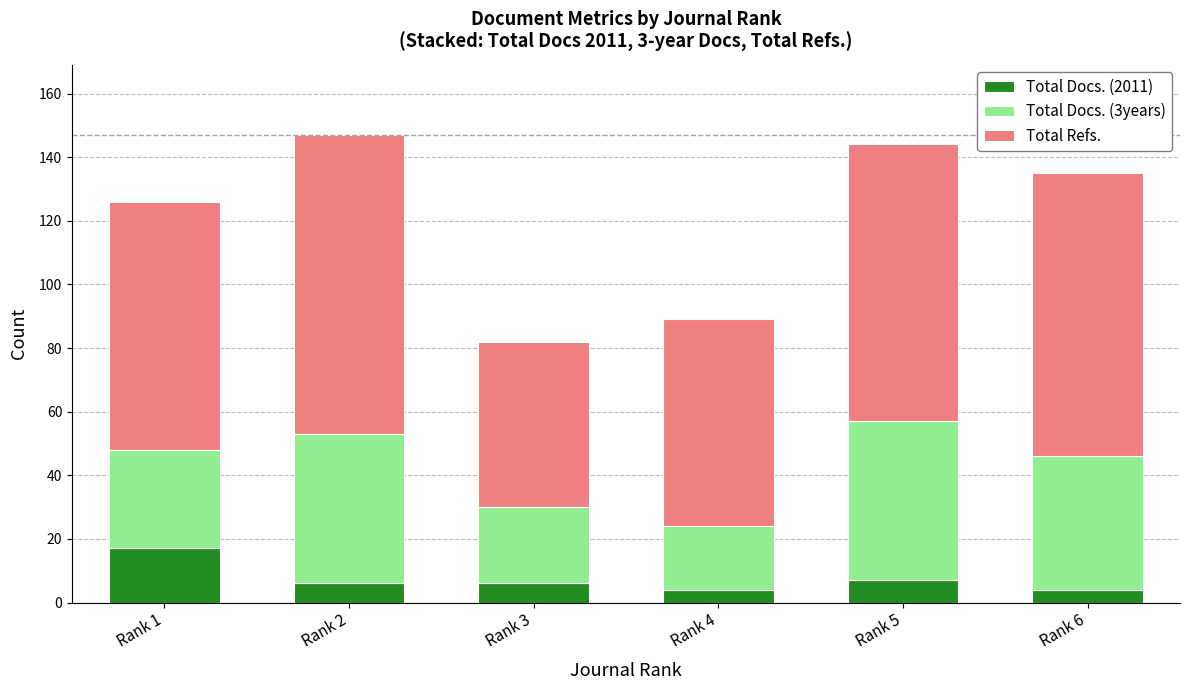

What is the average value of the Total Docs. (2011) series?

7